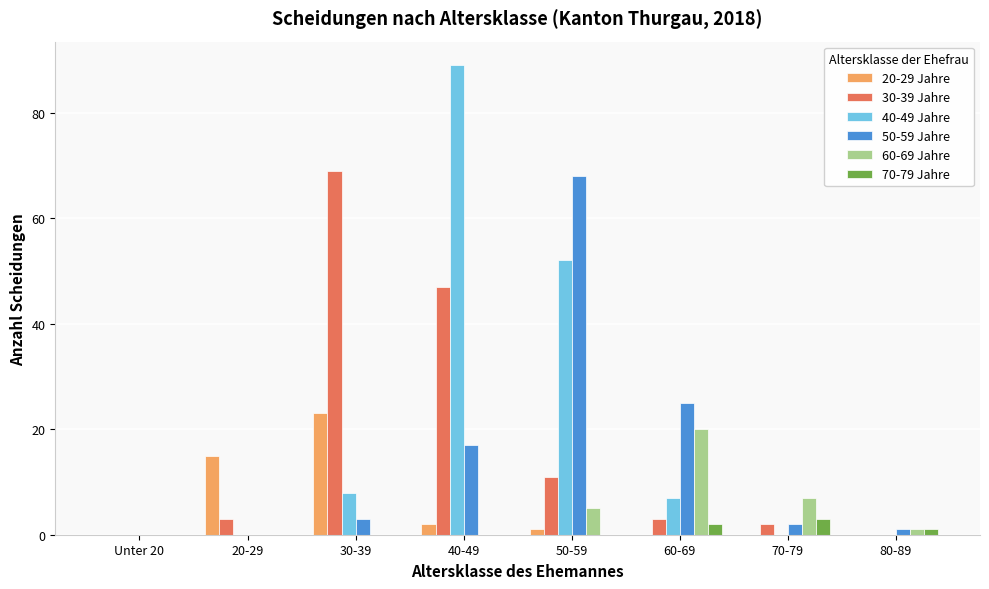

Count the number of data series in this chart.

6